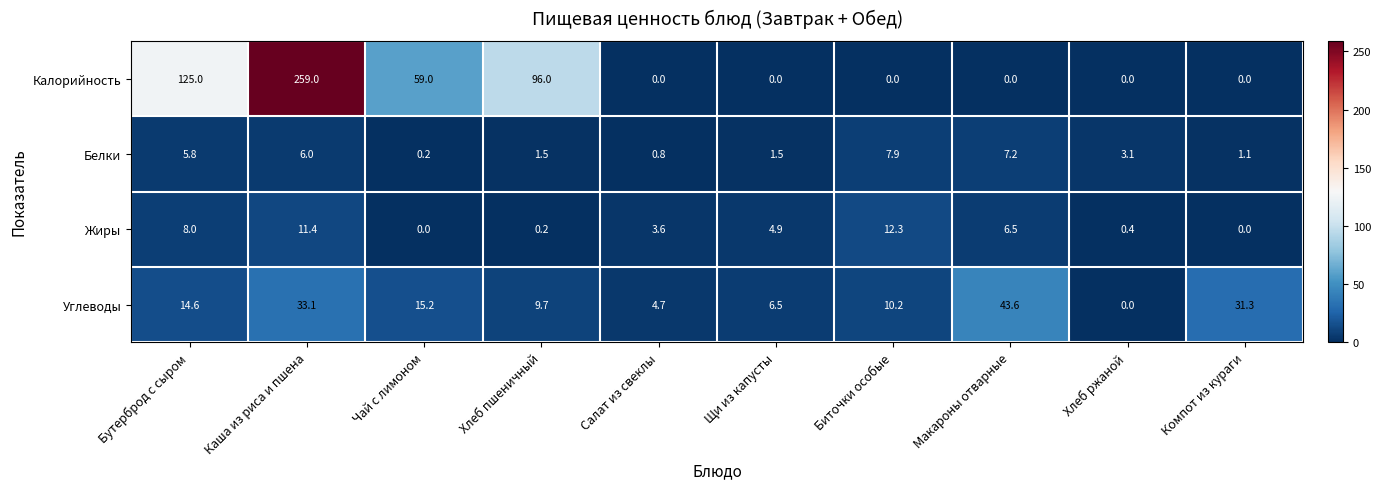

What is the difference between the Калорийность values at Чай с лимоном and Салат из свеклы?

59.0